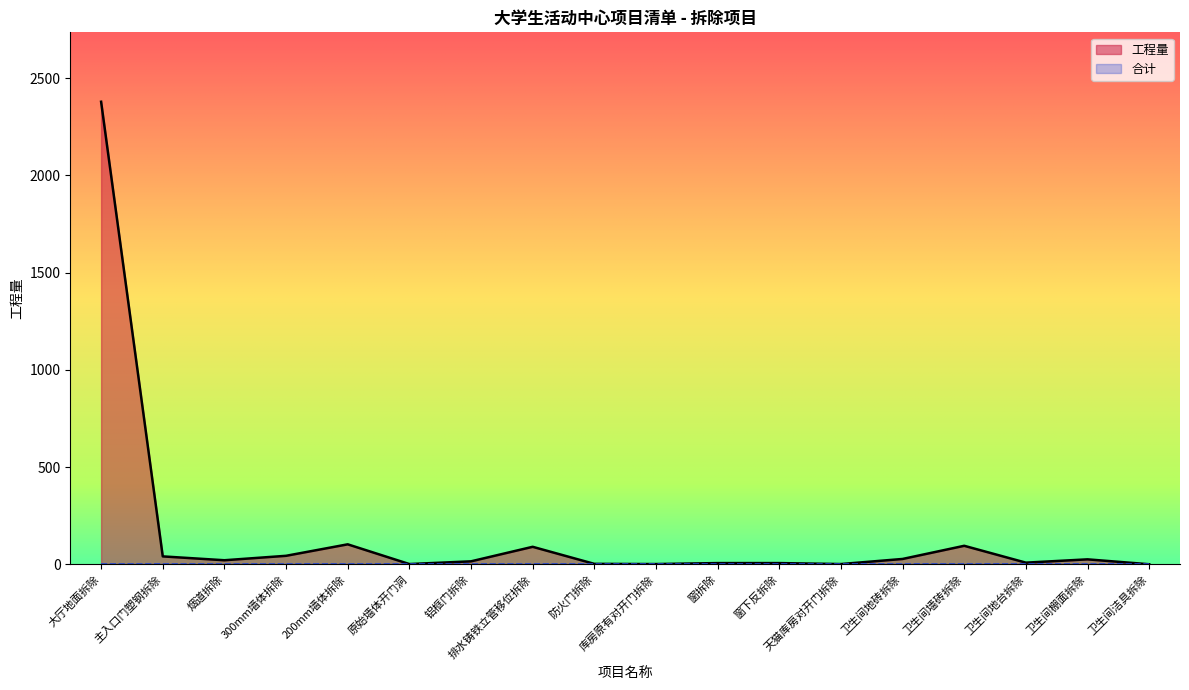

How many data points does each series have?

18